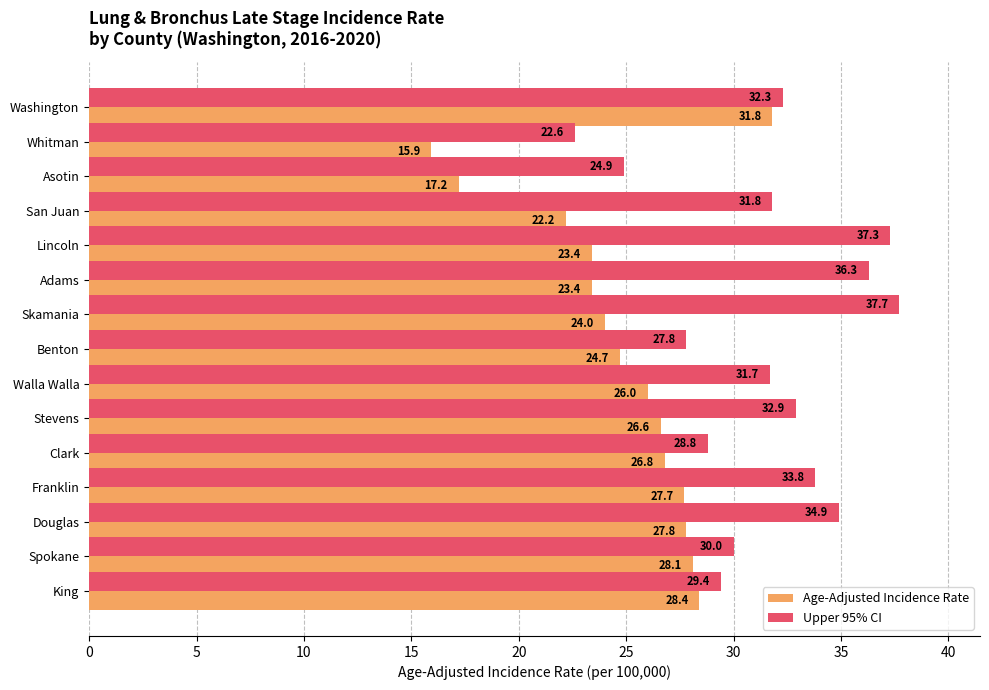

At which label is Upper 95% CI closest to 30?

Spokane